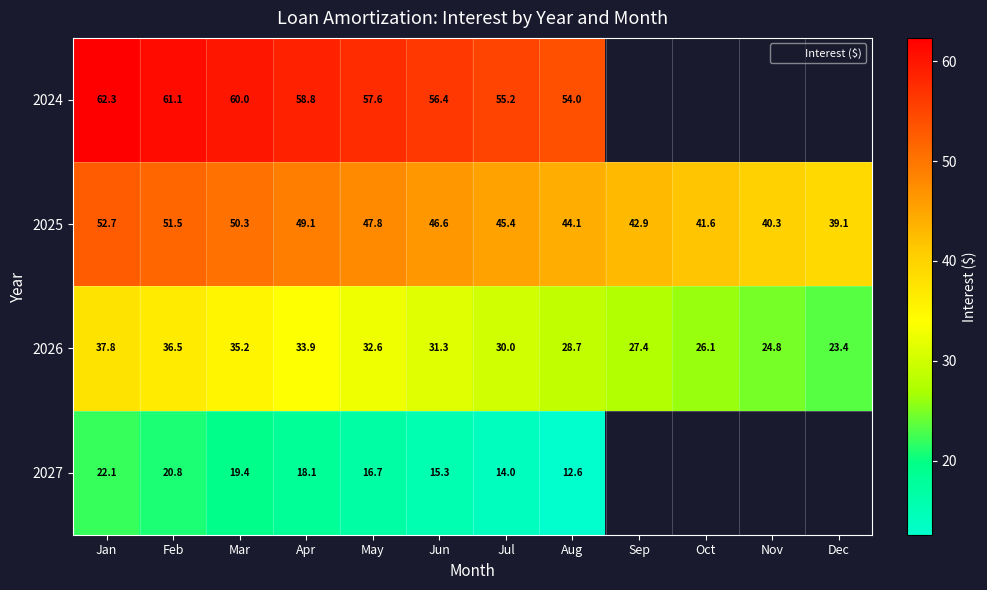

Which series has the largest total across all categories?

2025